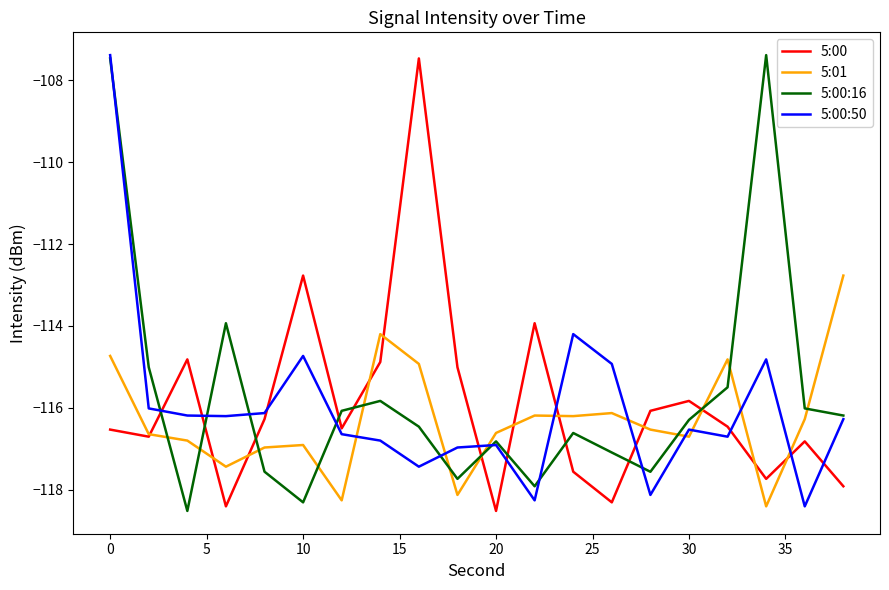

What is the smallest value displayed?

-118.5